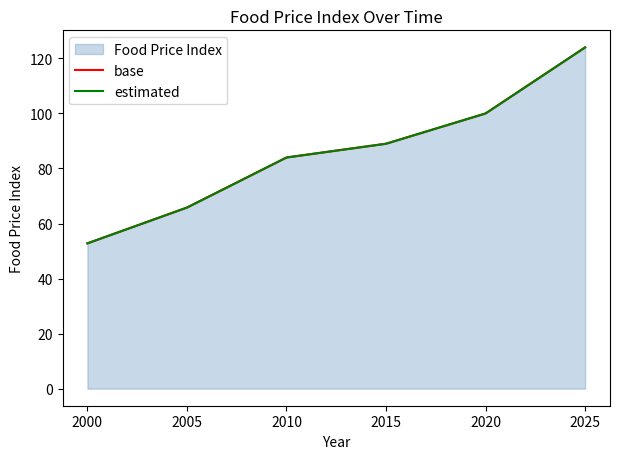

Reading left to right, list all the values displayed in this chart.

2000=52.8	2005=65.8	2010=84.0	2015=89.0	2020=100.0	2025=124.0